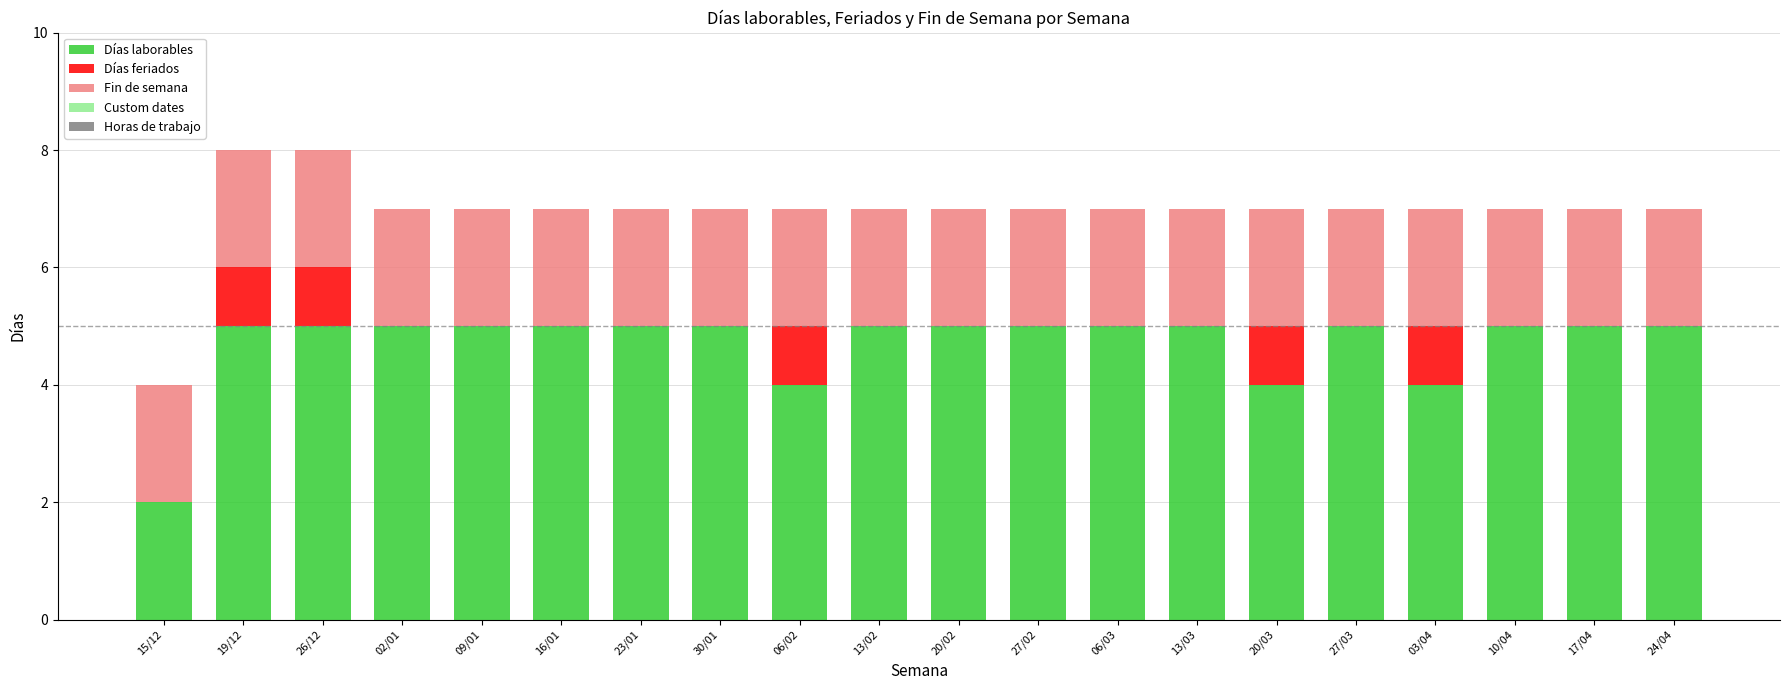

The value of Días laborables at 27/03 is 5. True or false?

True